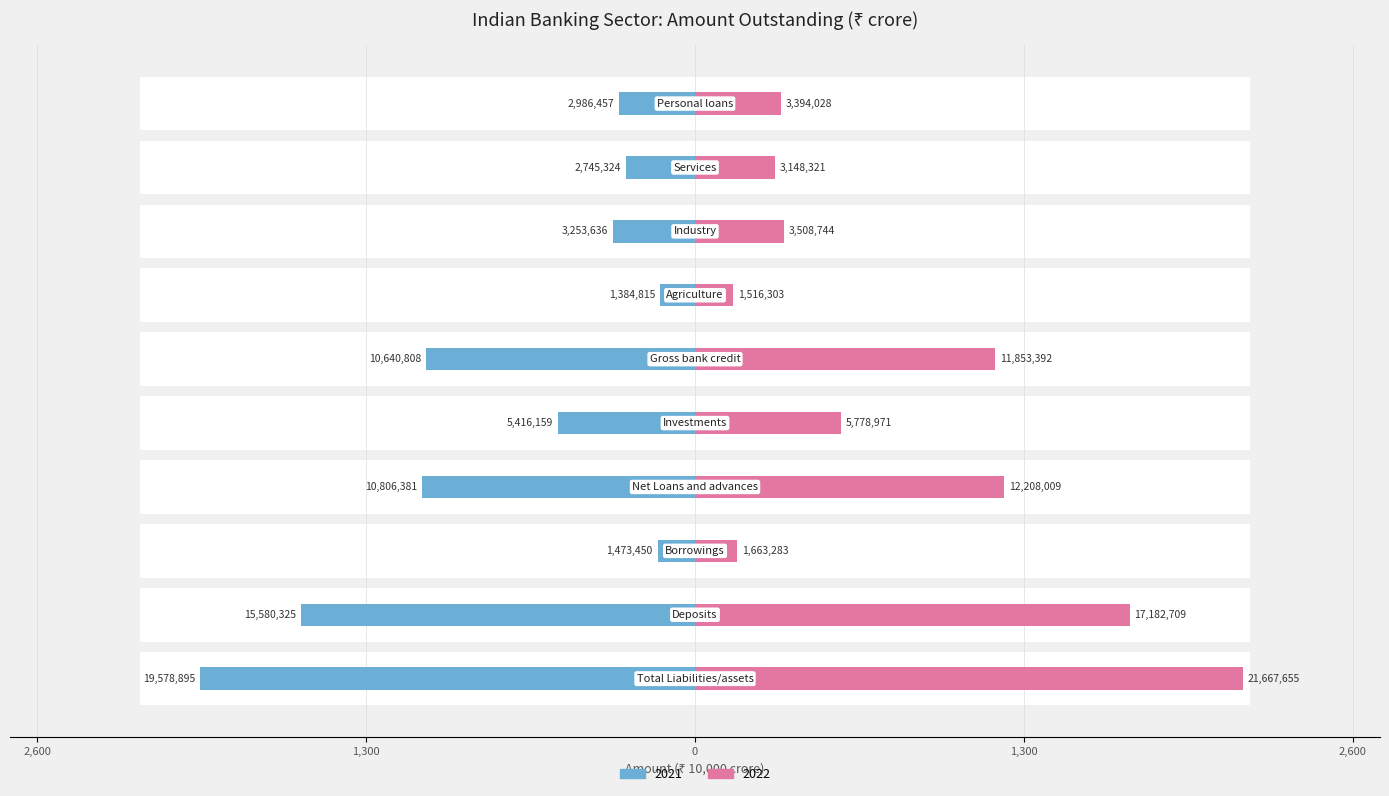

What is the difference between the second highest and second lowest values in the 2022 series?

15519426